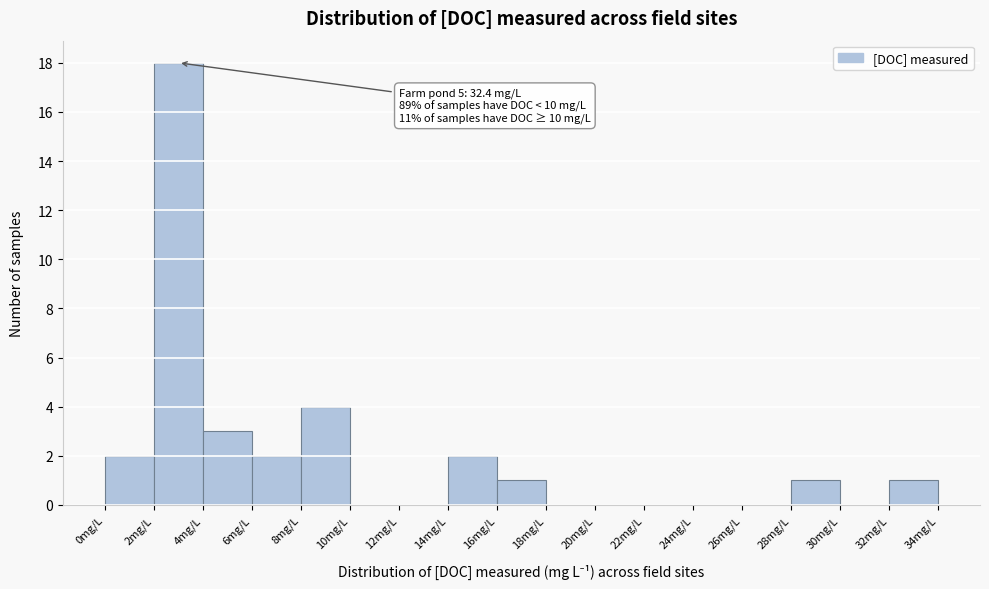

Over which range of the x-axis is the bar tallest?

2 to 4